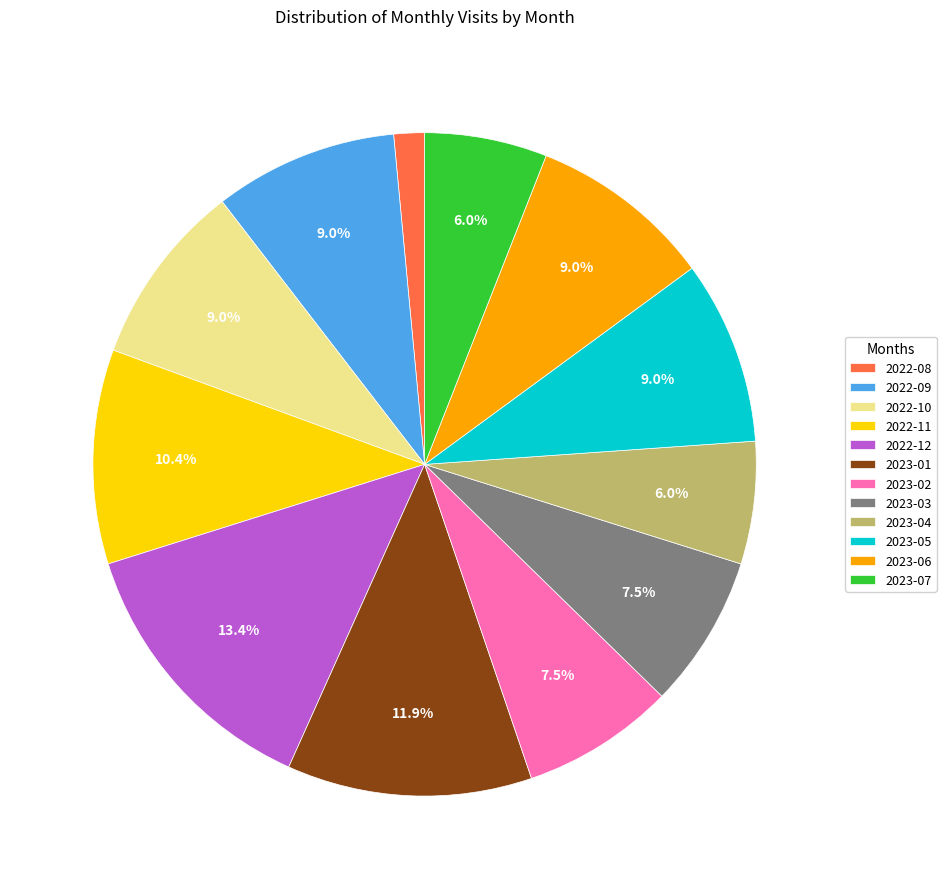

Between 2023-02 and 2023-05, which is larger?

2023-05